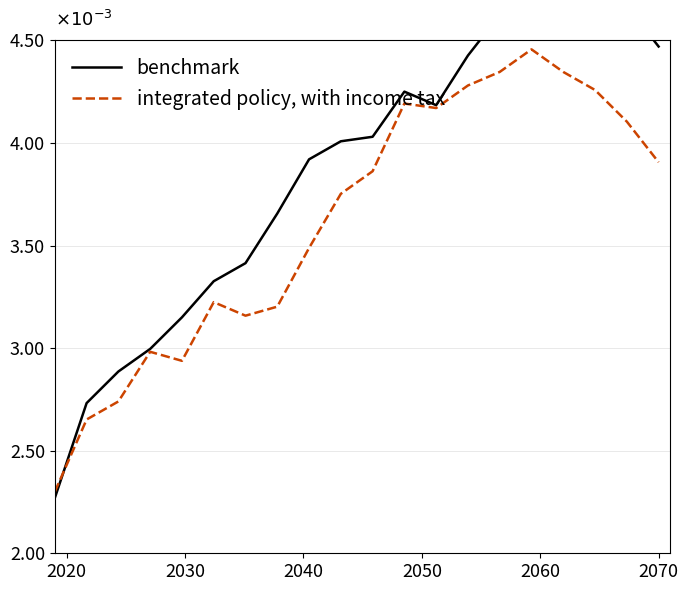

Is the value of integrated policy, with income tax at 2050 greater than the value of benchmark at 10?

No